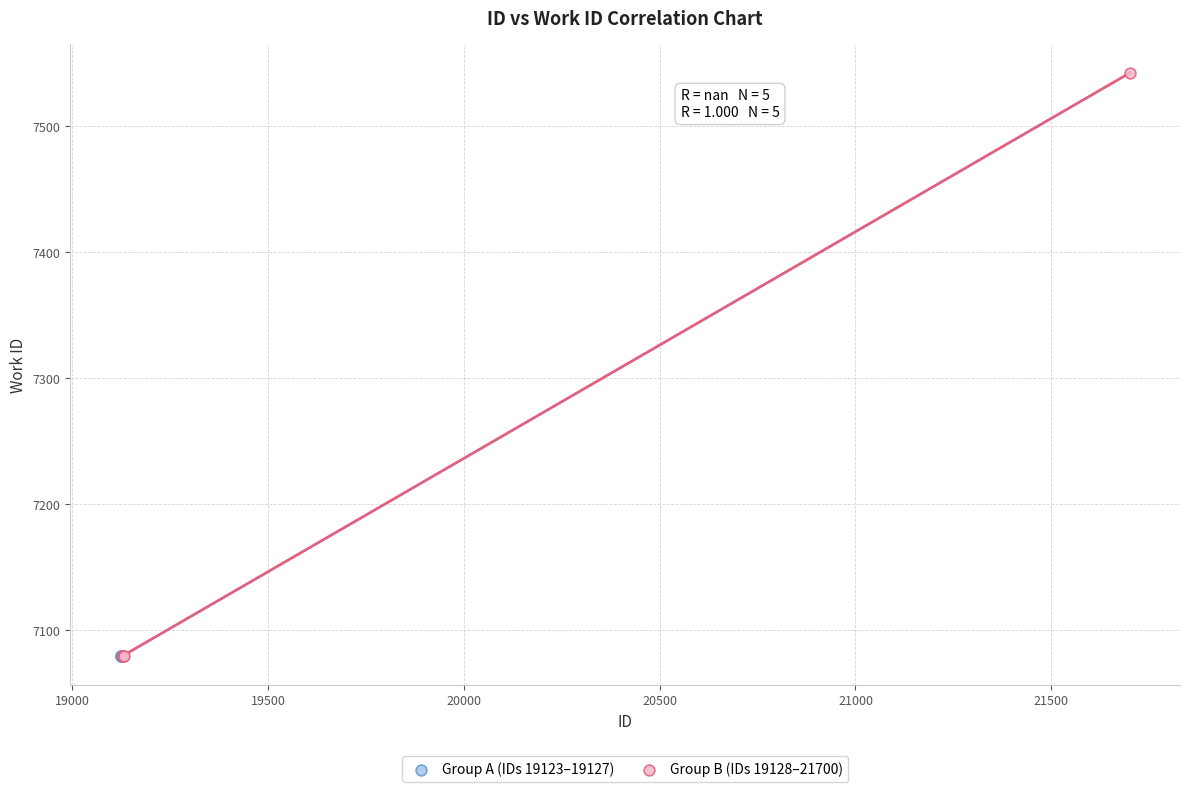

Which series contains the highest Y value?

Group B (IDs 19128–21700)